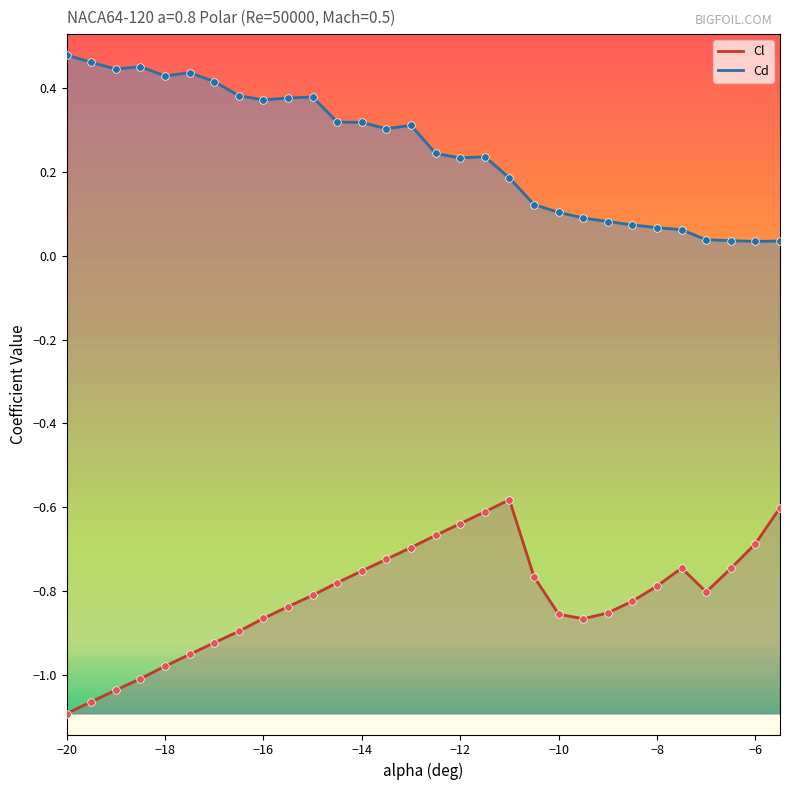

Which series reaches the minimum Y coordinate?

Cl